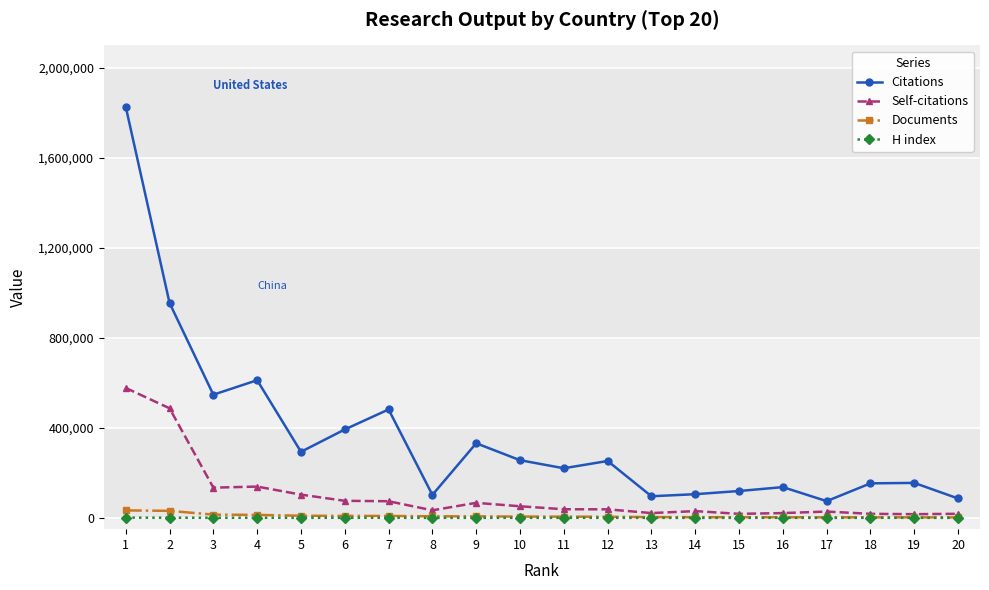

Is it true that Citations equals 256528 at 10?

True